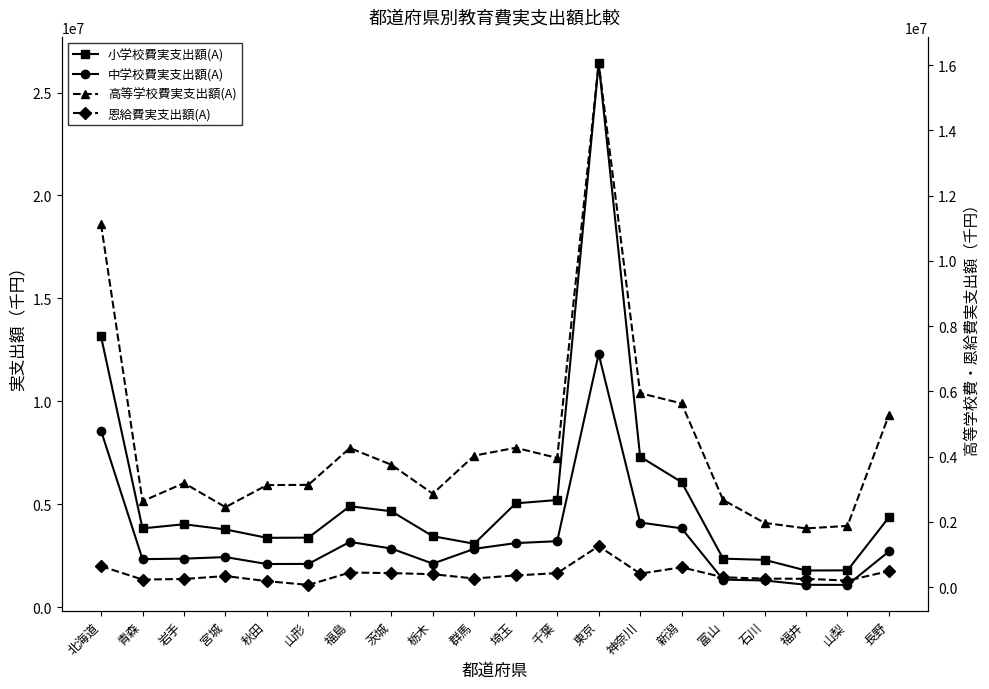

Reading left to right, what are all the values shown in this chart?

小学校費実支出額(A): 北海道=13147674	青森=3821159	岩手=4021505	宮城=3770010	秋田=3363014	山形=3370666	福島=4898849	茨城=4653583	栃木=3440456	群馬=3074079	埼玉=5037873	千葉=5199543	東京=26439299	神奈川=7305693	新潟=6070792	富山=2349731	石川=2292359	福井=1774578	山梨=1781181	長野=4360153
中学校費実支出額(A): 北海道=8565729	青森=2325903	岩手=2350369	宮城=2426418	秋田=2089316	山形=2094743	福島=3165037	茨城=2841775	栃木=2107932	群馬=2826986	埼玉=3106617	千葉=3198816	東京=12295984	神奈川=4105168	新潟=3824096	富山=1331748	石川=1289970	福井=1079103	山梨=1073631	長野=2700153
高等学校費実支出額(A): 北海道=11117108	青森=2634113	岩手=3190166	宮城=2452520	秋田=3127526	山形=3135400	福島=4263518	茨城=3751592	栃木=2863632	群馬=4031461	埼玉=4271568	千葉=3959598	東京=16062172	神奈川=5945423	新潟=5630822	富山=2674130	石川=1970134	福井=1801312	山梨=1877962	長野=5276474
恩給費実支出額(A): 北海道=644627	青森=233503	岩手=251058	宮城=340922	秋田=184899	山形=69292	福島=448720	茨城=431226	栃木=397546	群馬=265726	埼玉=359722	千葉=430380	東京=1256851	神奈川=415994	新潟=608349	富山=303042	石川=261570	福井=257910	山梨=200644	長野=493693